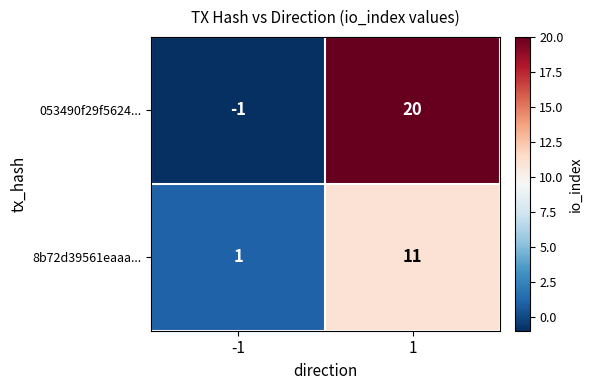

True or false: 8b72d39561eaaa... has a value of 2 at -1.

False